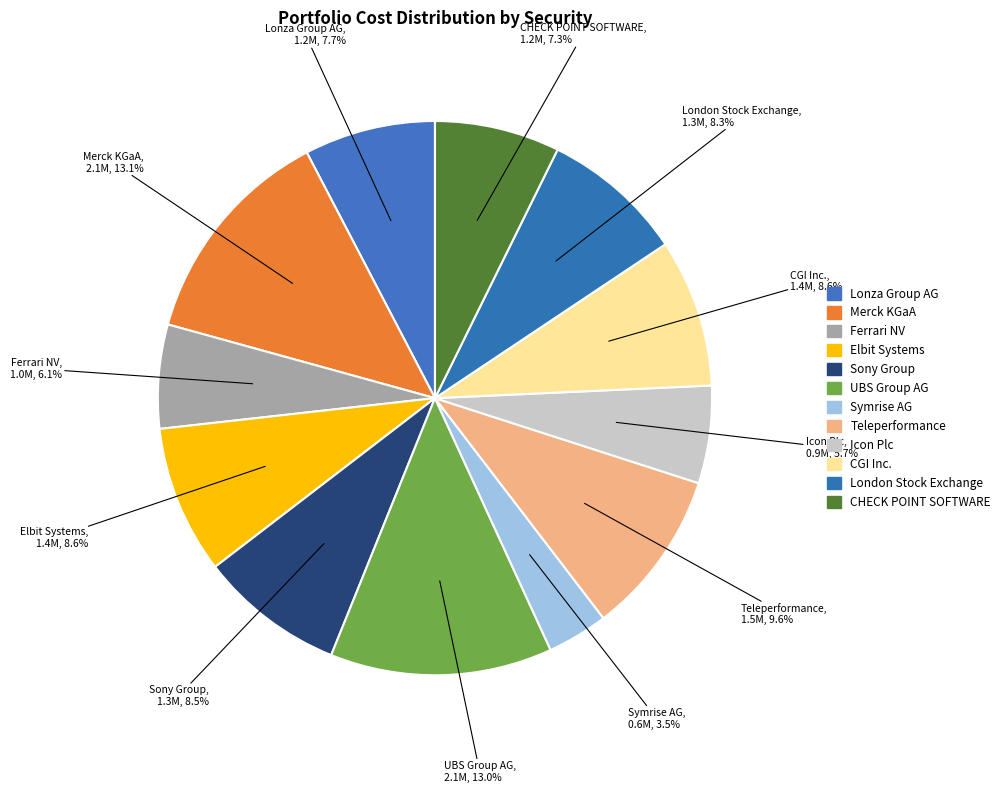

What is the ratio of the value at CGI Inc. to the value at Teleperformance?

0.9